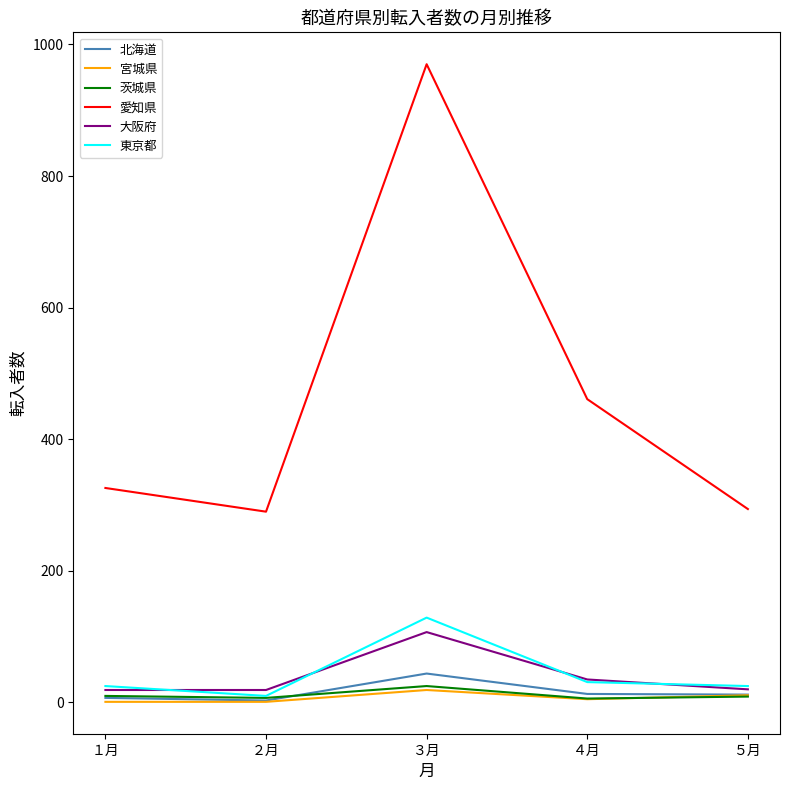

What is the spread (max minus min) of values at ５月?

285